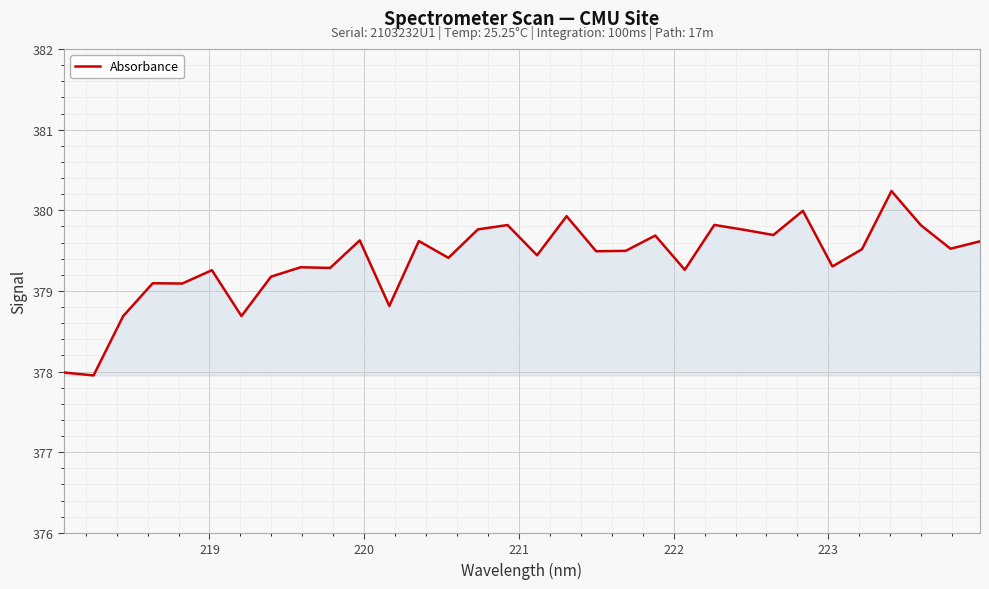

What is the greatest value displayed?

380.2